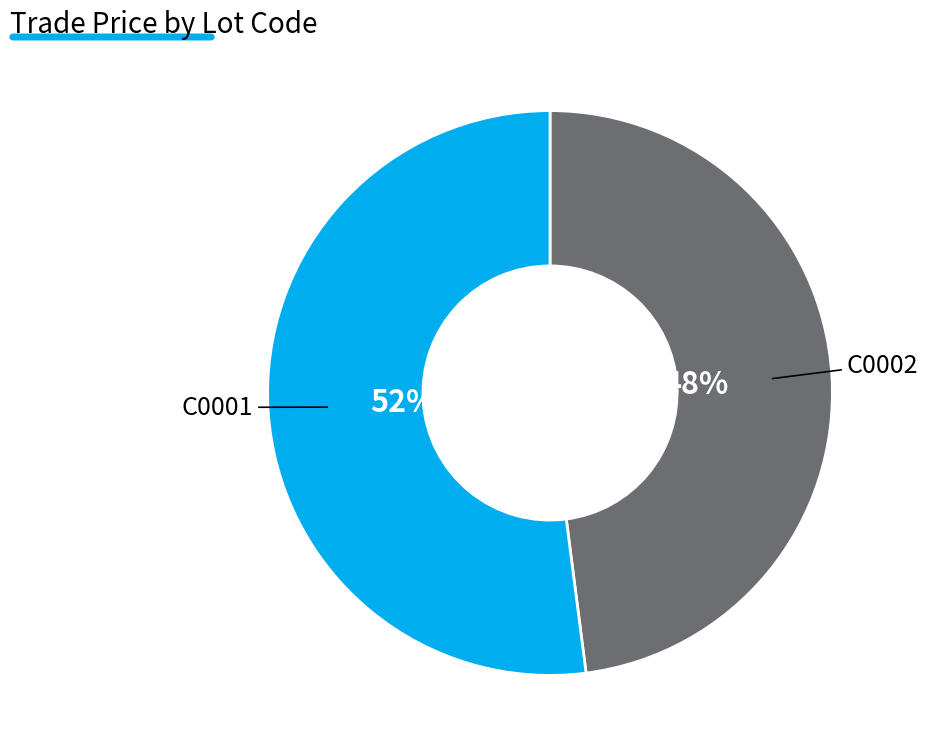

Count the number of slices in the pie.

2